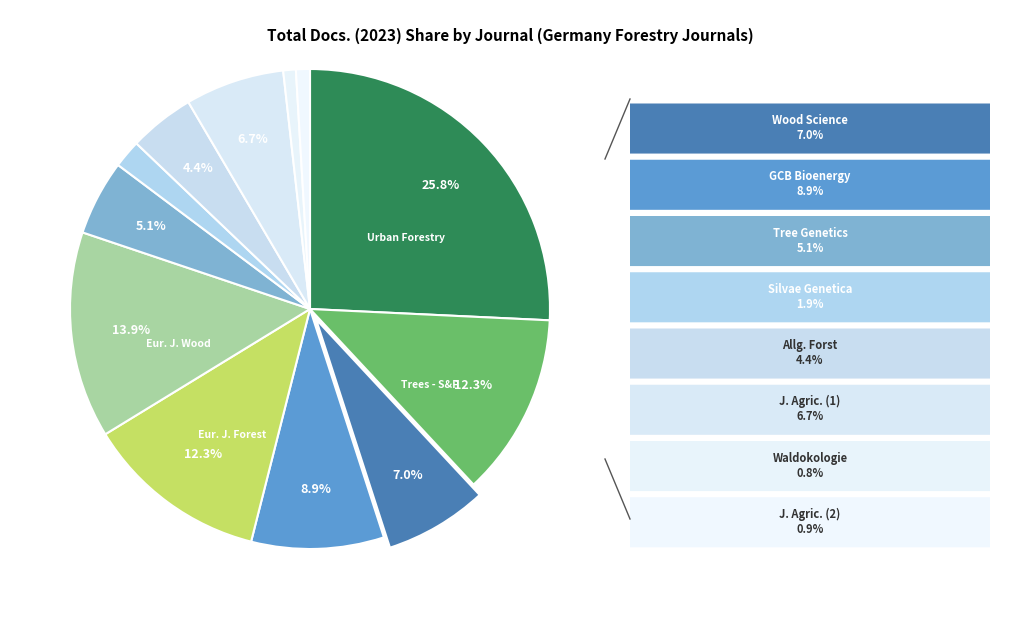

Which category has the smallest portion of the pie?

Waldokologie Online